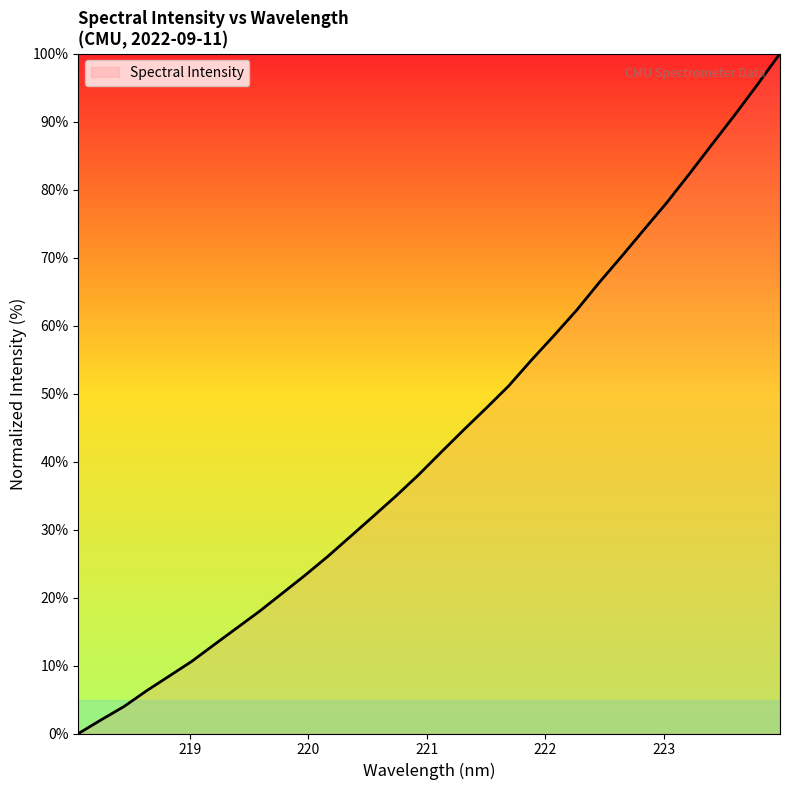

What is the difference between the maximum and minimum values?

100.0